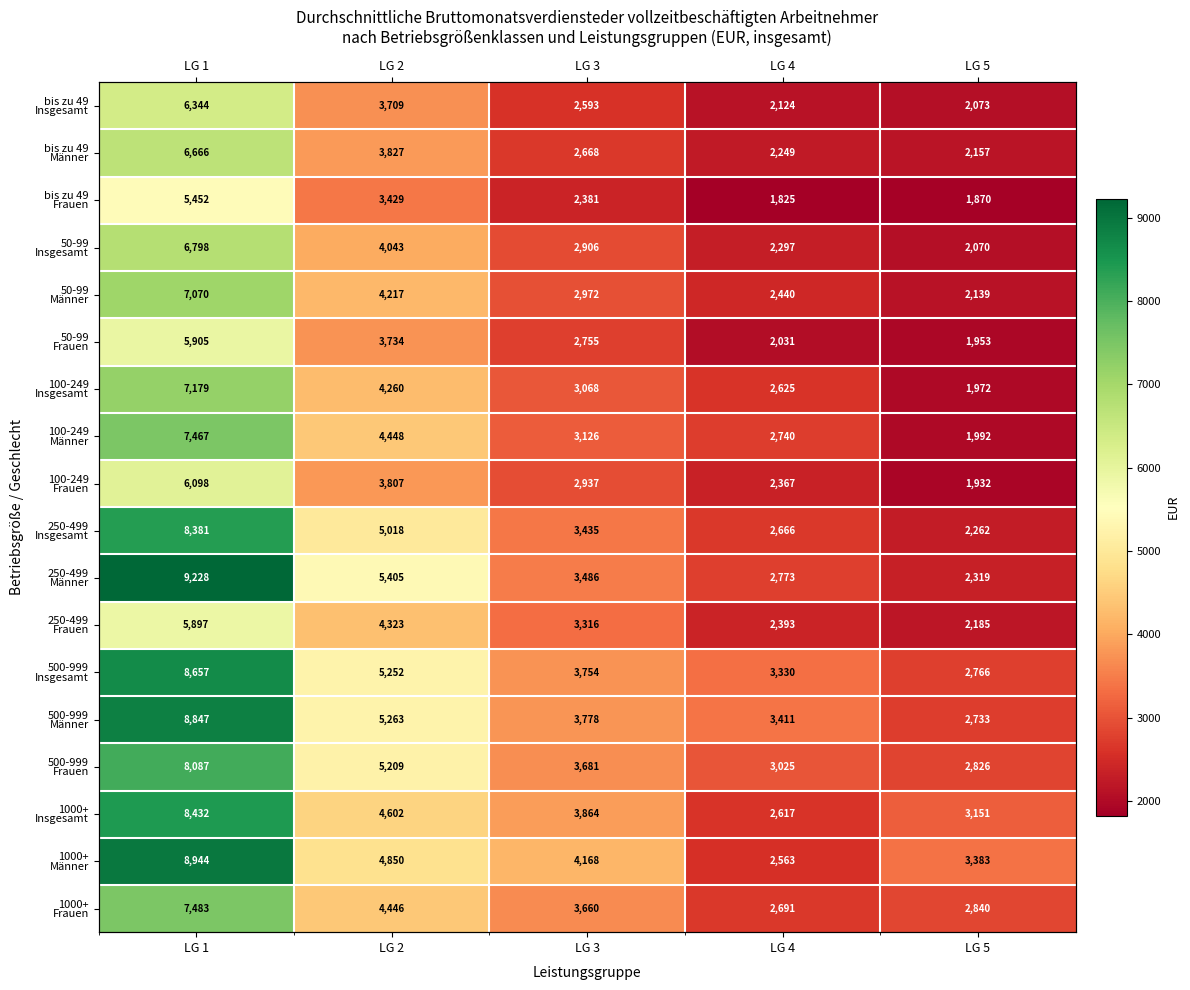

What is the greatest value displayed?

9228